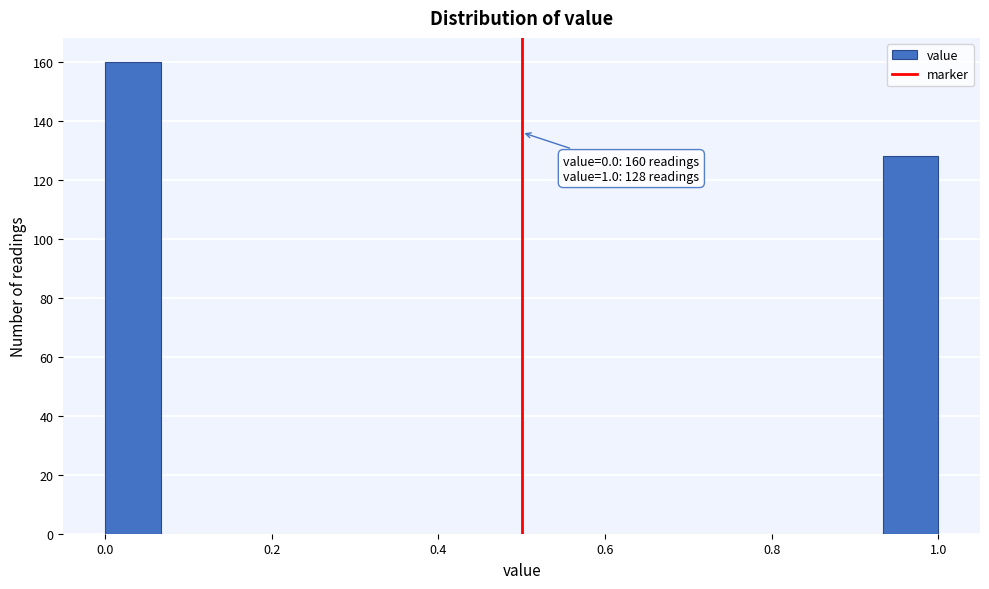

Read against the x-axis, roughly where is the centre of the tallest bar?

0.04